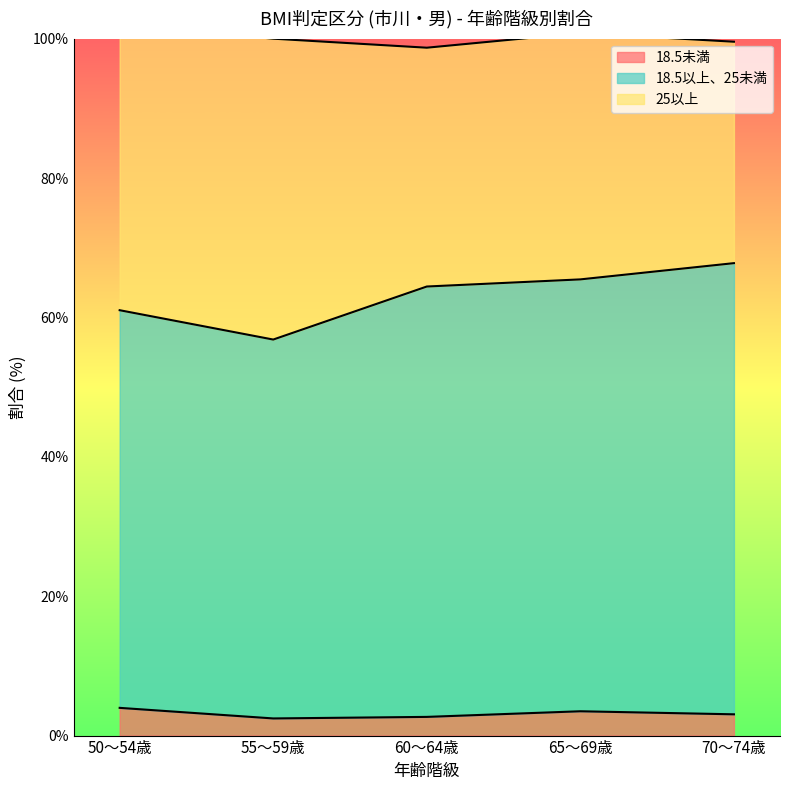

The value of 18.5未満 at 55～59歳 is 2.5. True or false?

True